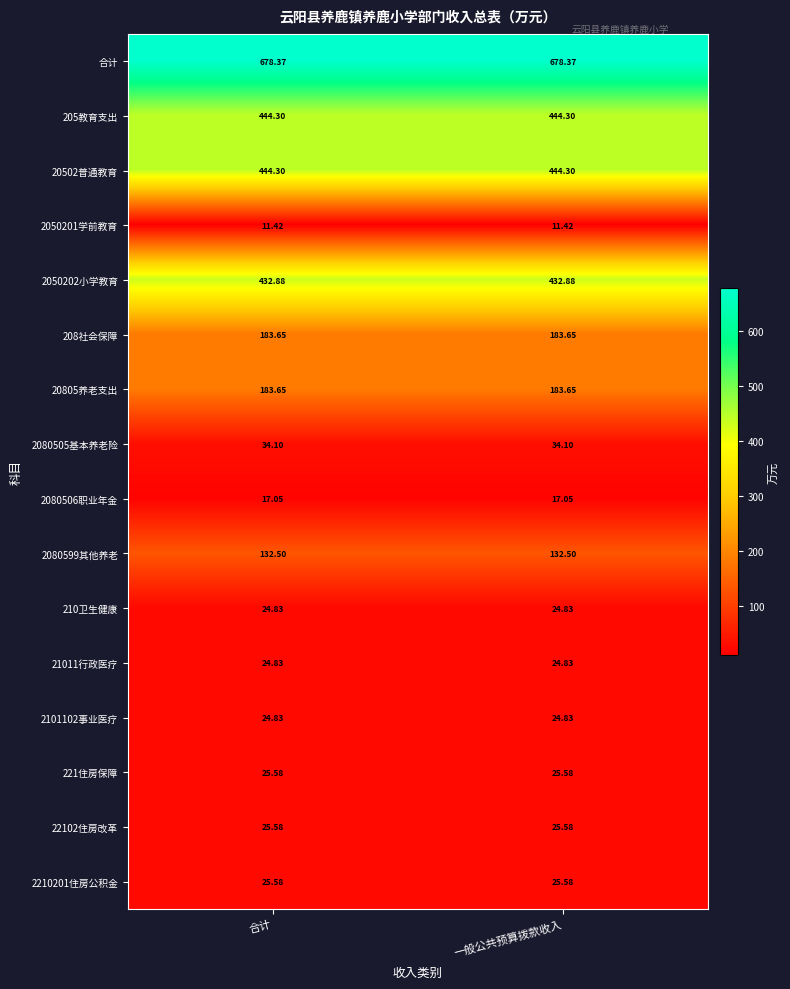

Which series has the largest total across all categories?

合计